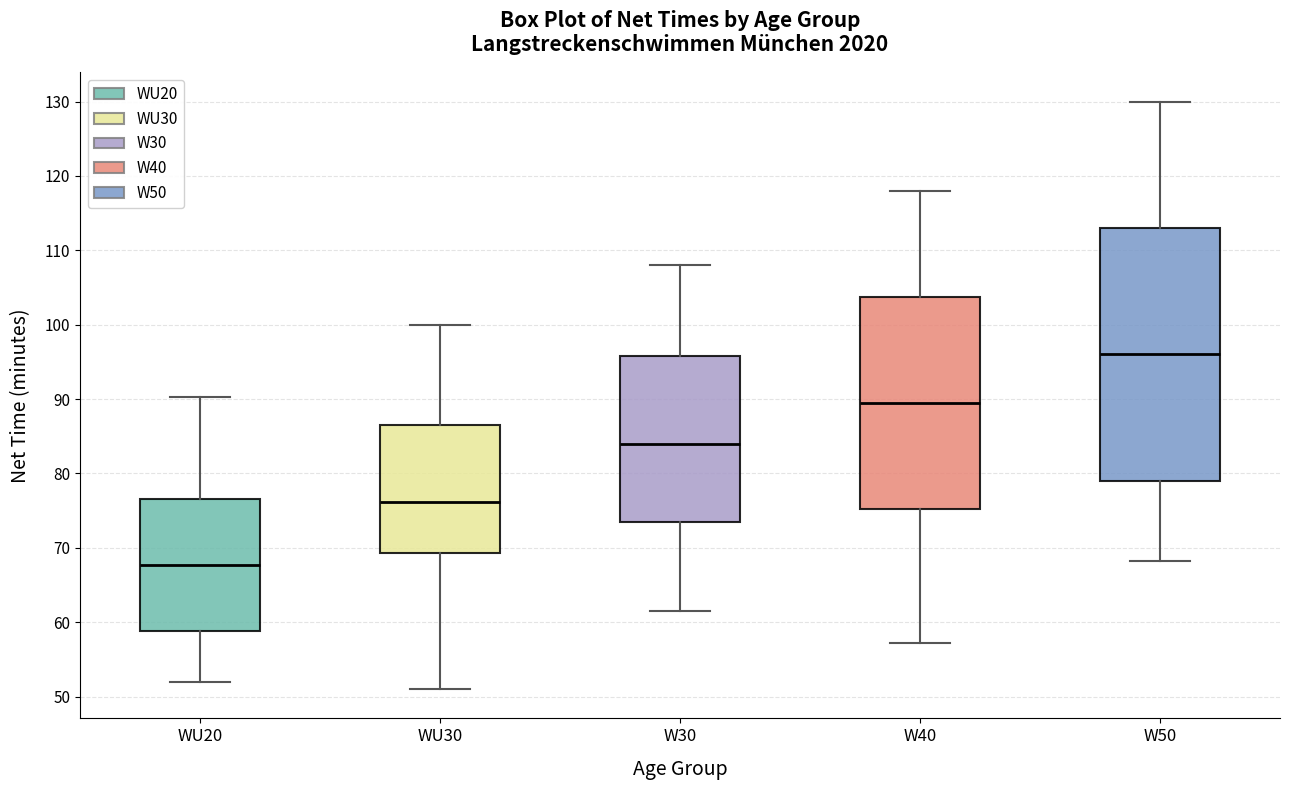

Reading left to right, read every box against the y-axis: the position of its median line, the range the box covers, and the ends of its whiskers. The values are not printed on the chart, so give them approximately, as read against the axis.

WU20: median 68, box 59 to 77, whiskers 52 to 90
WU30: median 76, box 69 to 87, whiskers 51 to 100
W30: median 84, box 74 to 96, whiskers 61 to 108
W40: median 90, box 75 to 104, whiskers 57 to 118
W50: median 96, box 79 to 113, whiskers 68 to 130